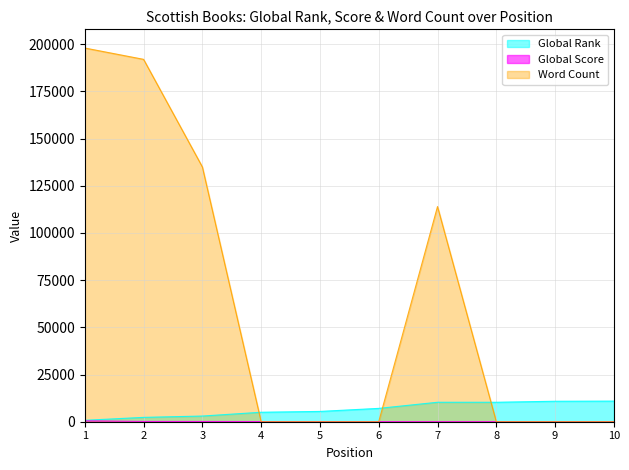

The Global Rank series shows 4737 at 7. True or false?

False